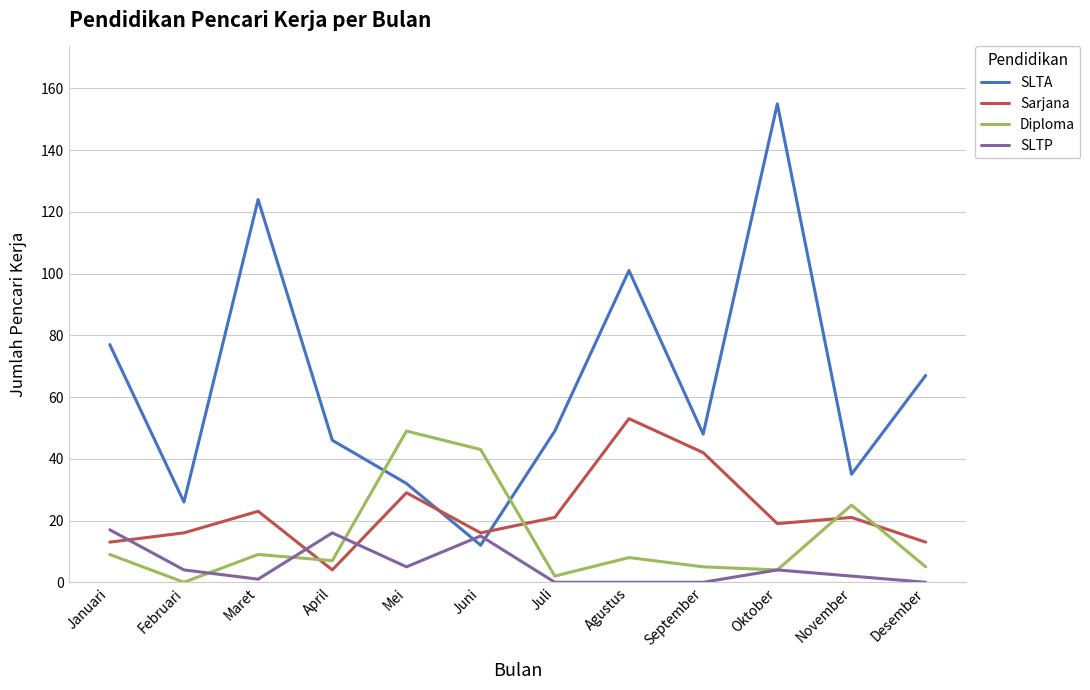

Between Juni and November, which series saw the biggest shift?

SLTA